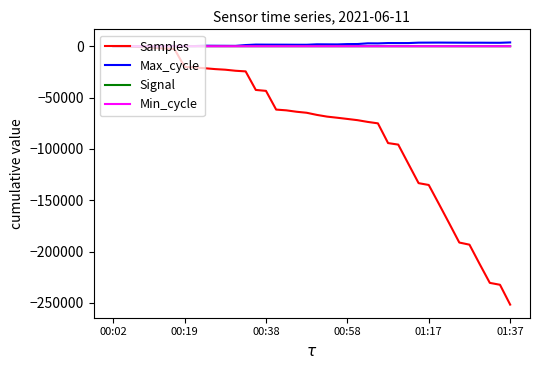

What is the highest value of the Max_cycle series?

3677